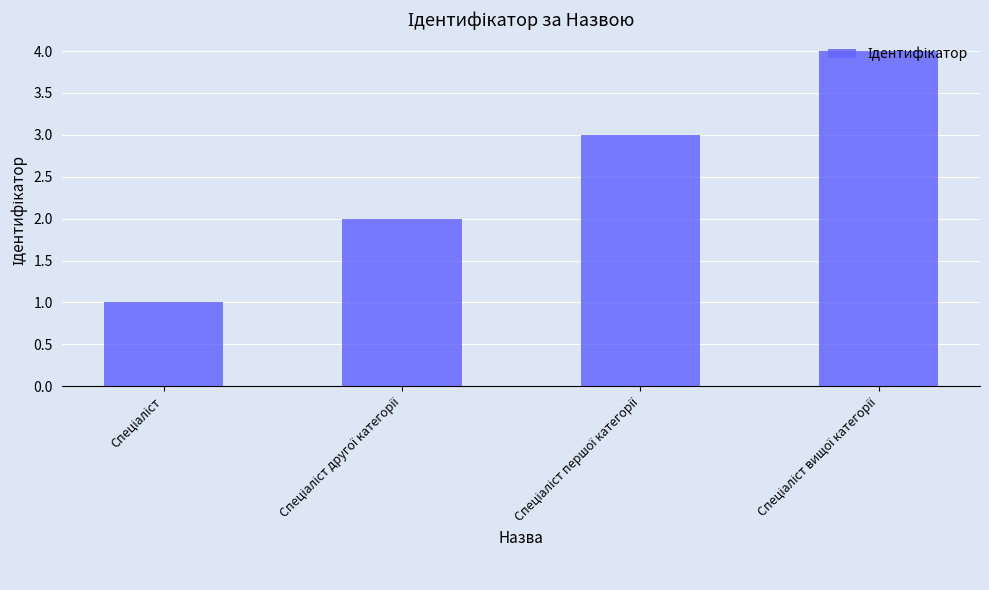

Count the values in the range 2 to 4.

3